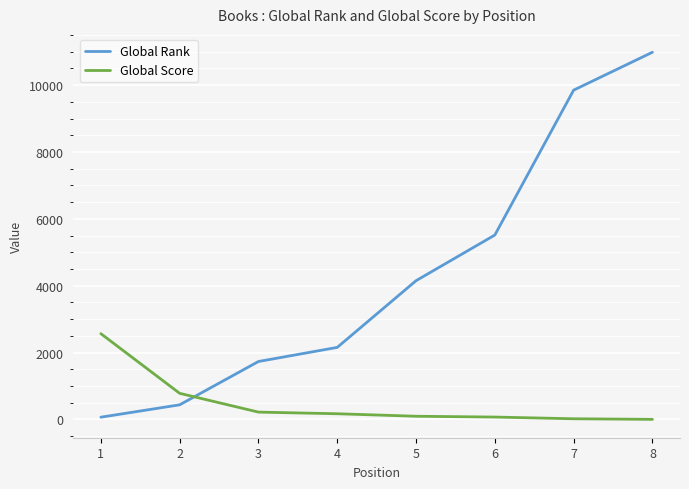

What is the difference between the Global Rank values at 3 and 5?

2417